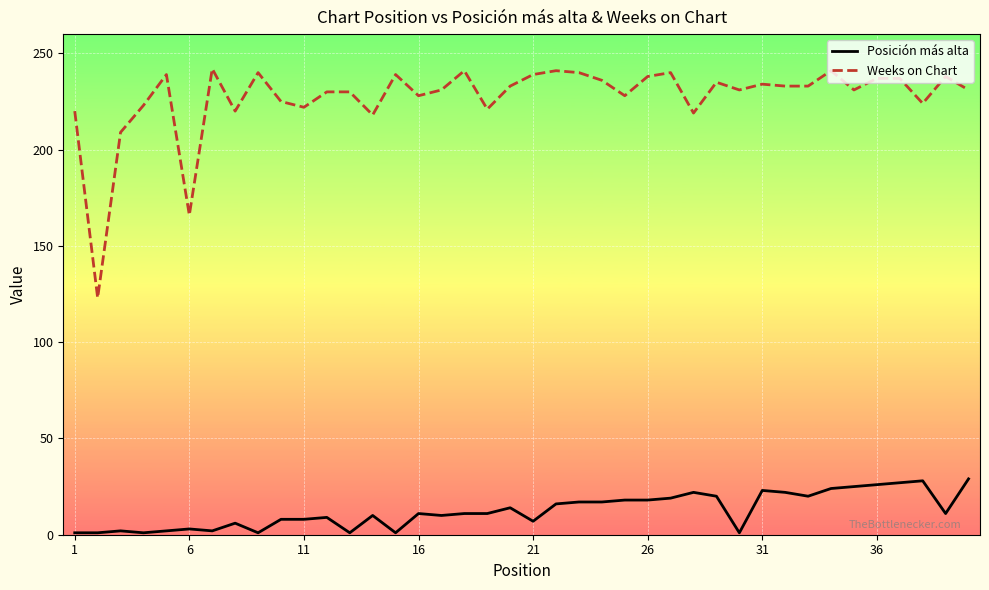

What is the highest value of the Posición más alta series?

29